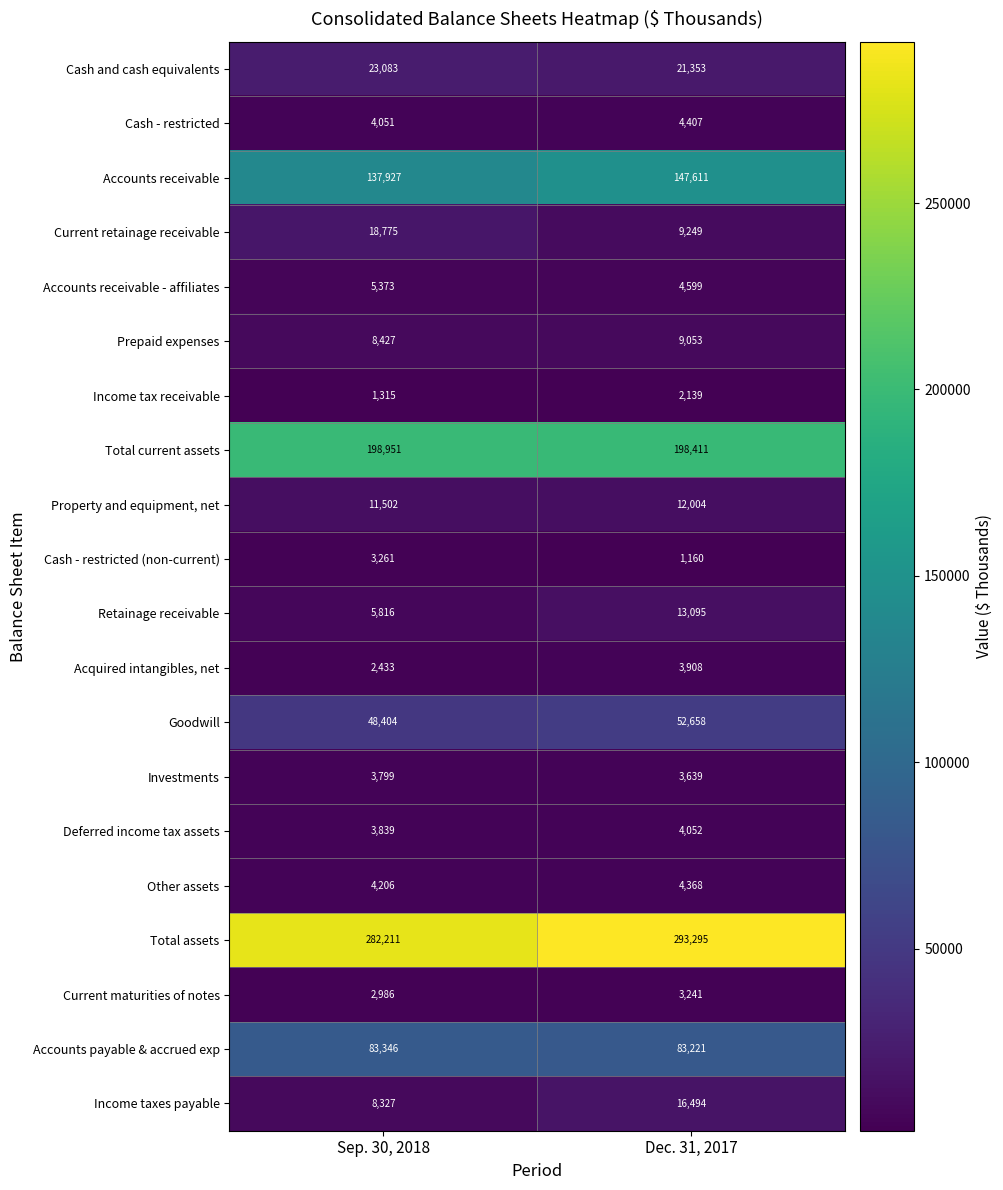

At which category is the sum across all series the highest?

Dec. 31, 2017